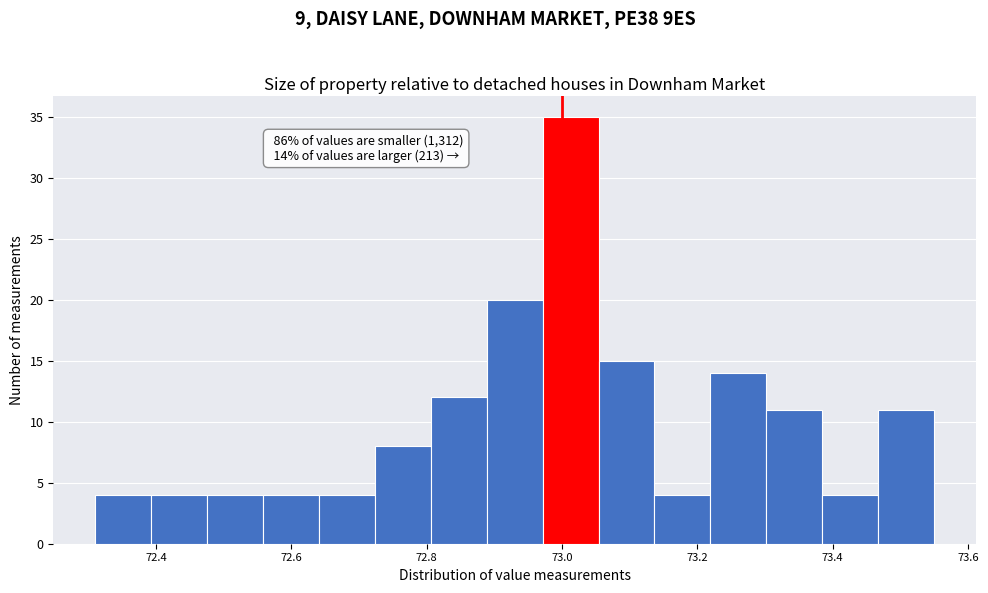

Over which range of the x-axis is the bar tallest?

72.98 to 73.06